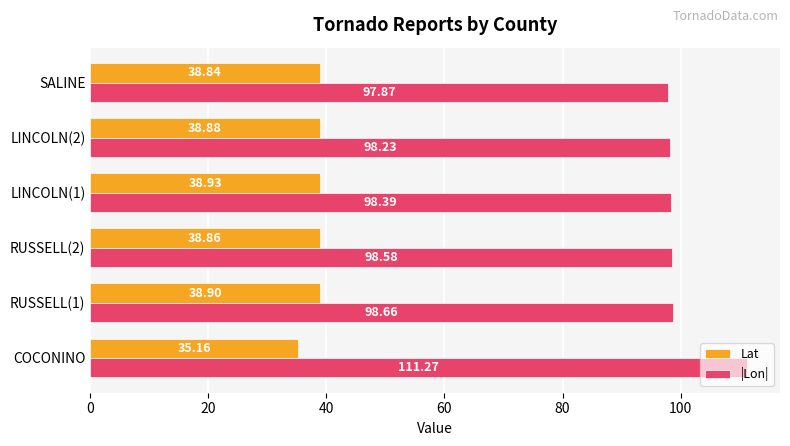

Which series changed the most between RUSSELL(1) and LINCOLN(1)?

|Lon|